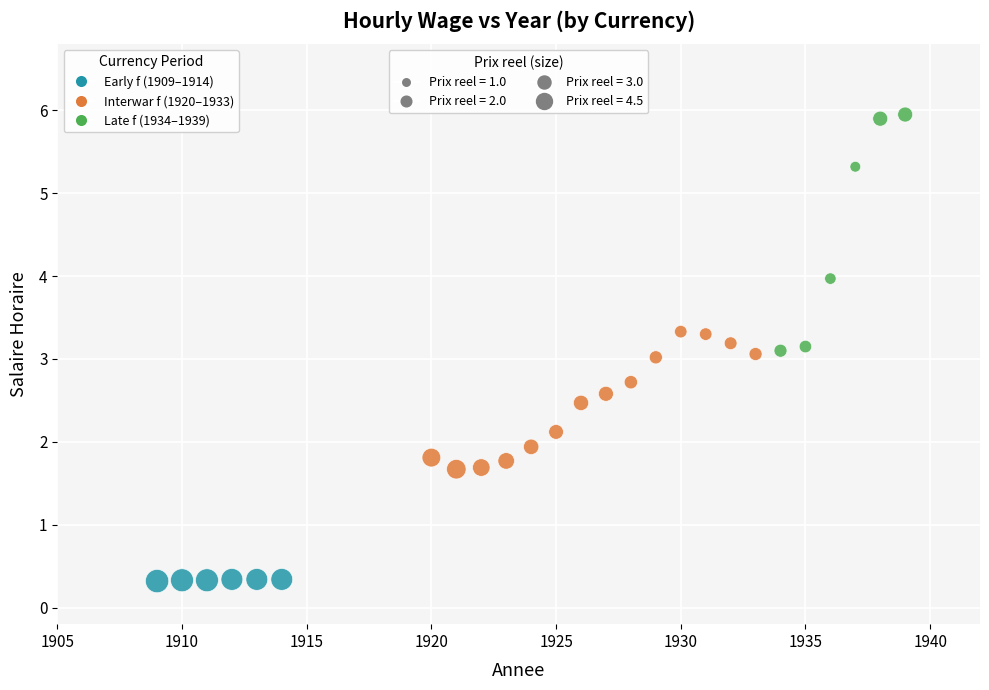

What is the range of X values (max minus min)?

30.0